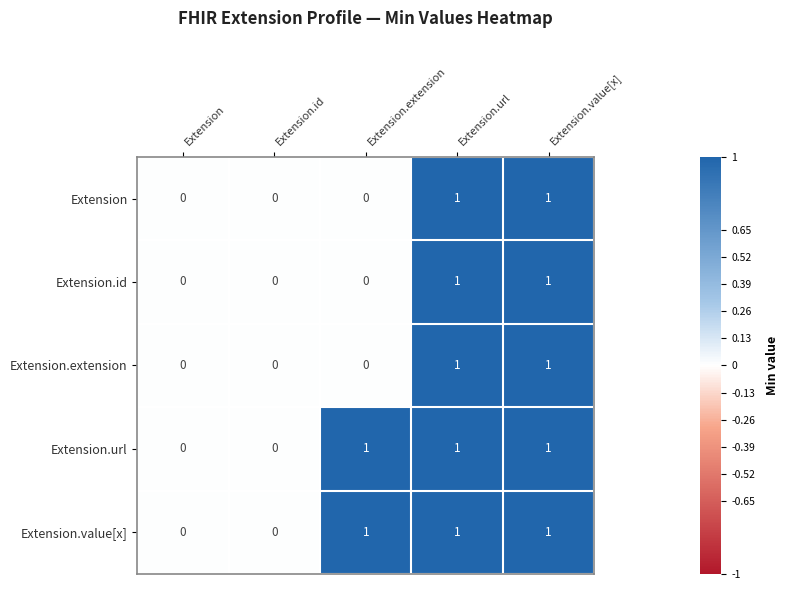

What is the difference between the highest and lowest values at Extension.extension?

1